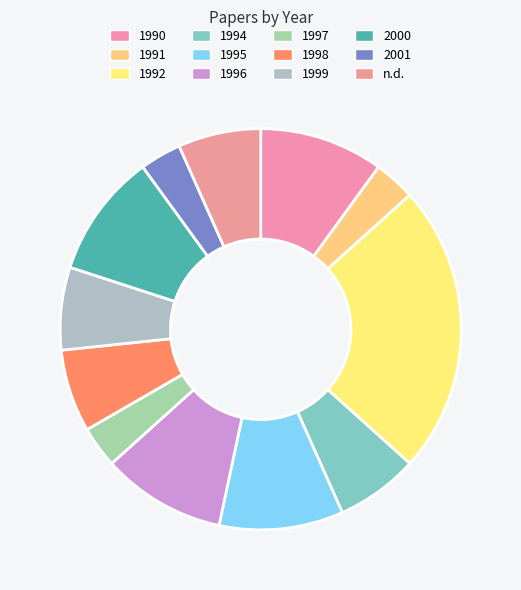

Does 1994 account for over 50% of the chart?

No